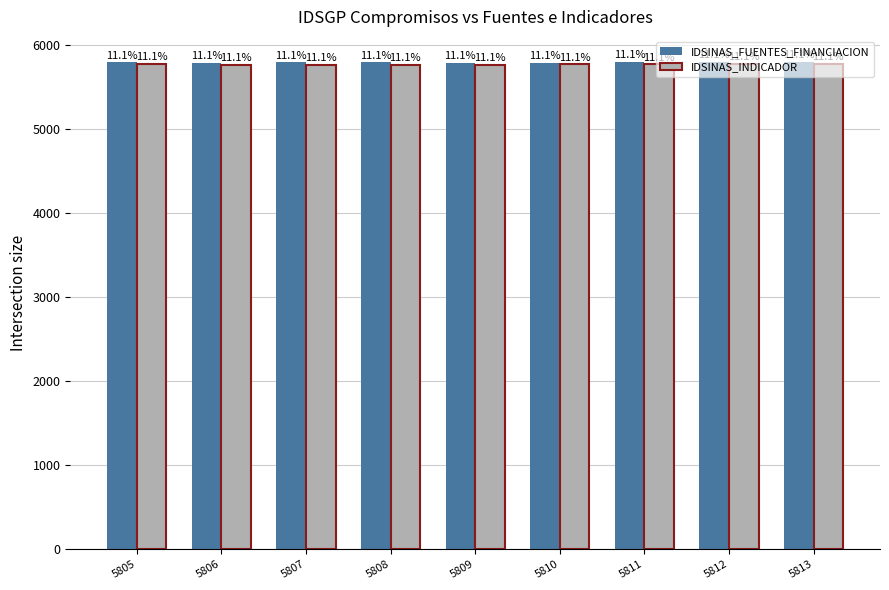

At which category does the chart reach its peak across all series?

5813